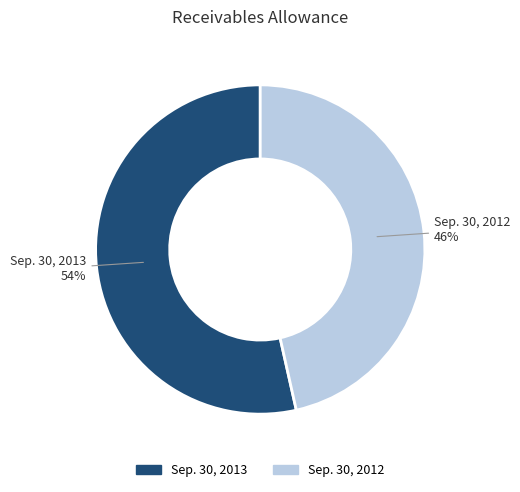

Between Sep. 30, 2013 and Sep. 30, 2012, which is larger?

Sep. 30, 2013